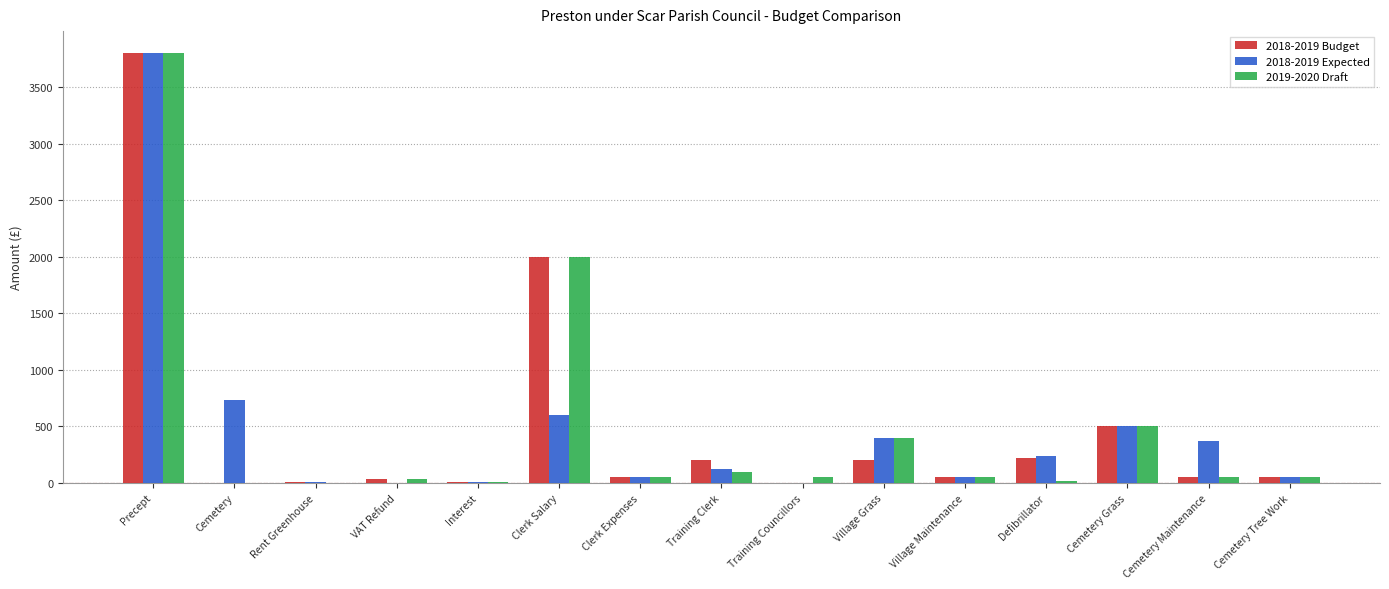

What is the highest value of the 2018-2019 Budget series?

3806.0